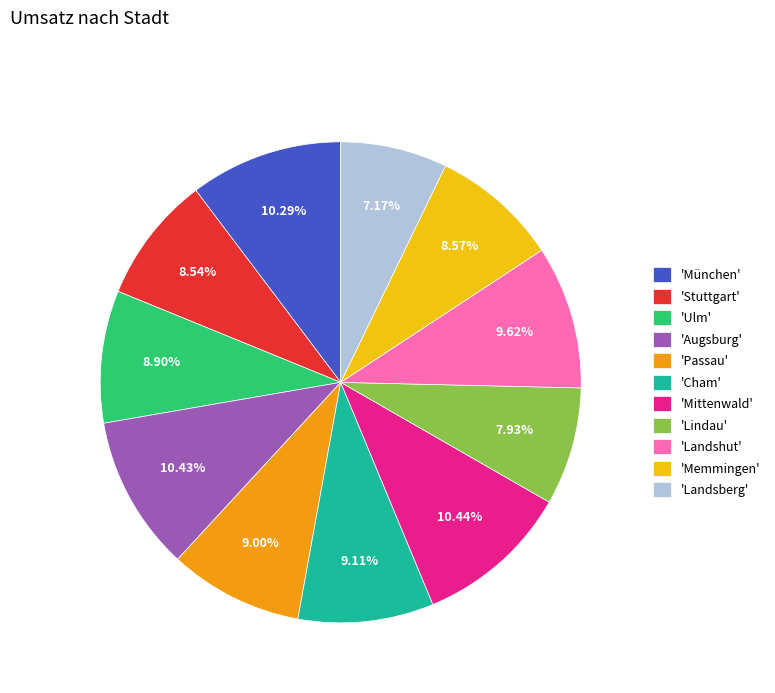

To the nearest percent, what is the difference between the largest and smallest slice percentages?

3%